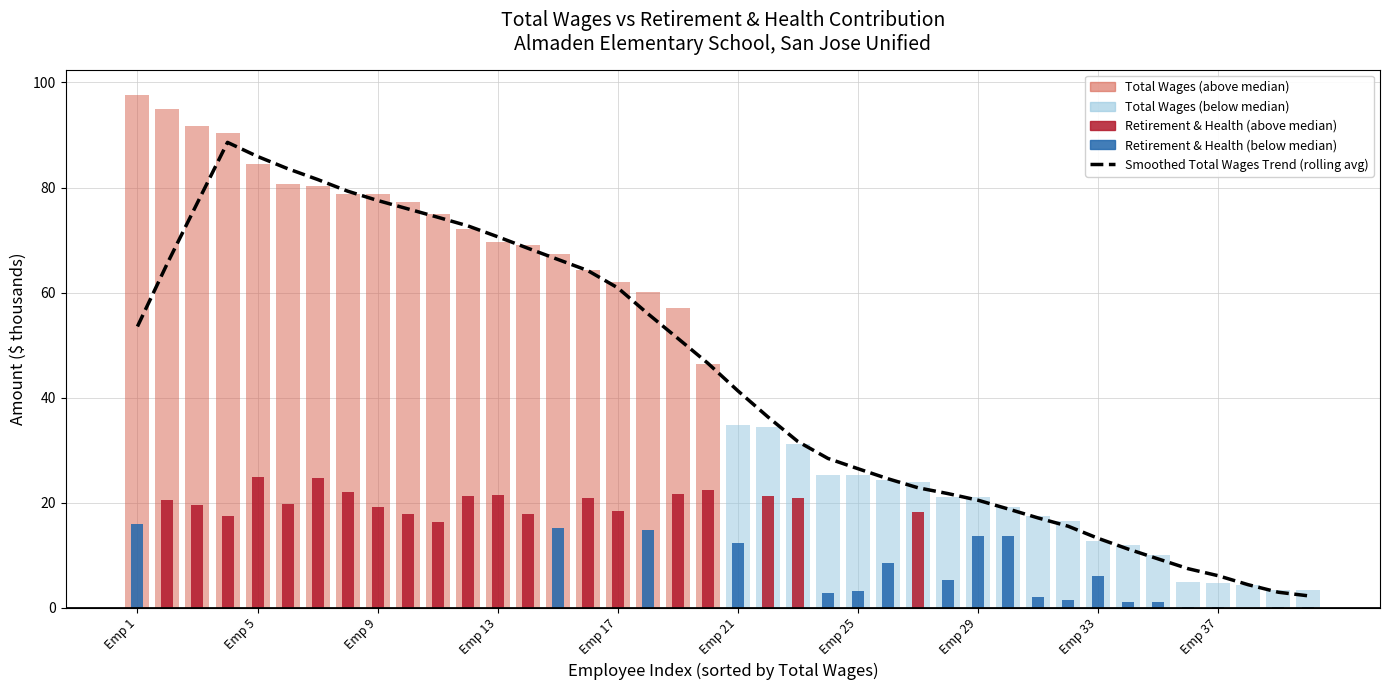

Count the number of categories in the chart.

40